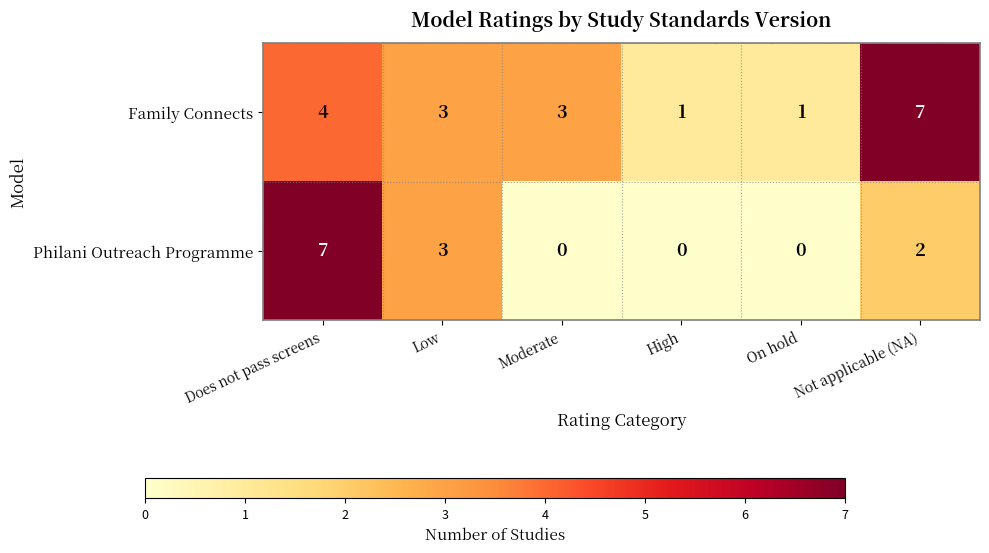

Which series has the largest range (max minus min)?

Philani Outreach Programme